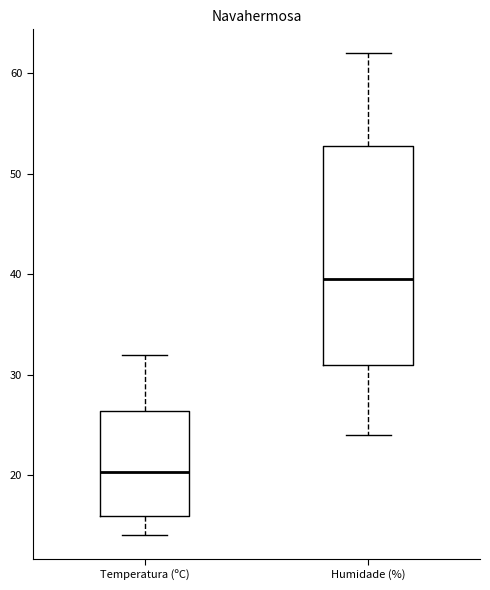

Reading left to right, transcribe this box plot: for each box, give where its median line is, the range the box spans, and where its two whiskers end, as read against the y-axis. The values are not printed on the chart, so give them approximately, as read against the axis.

Temperatura (ºC): median 20, box 16 to 26, whiskers 14 to 32
Humidade (%): median 40, box 31 to 53, whiskers 24 to 62